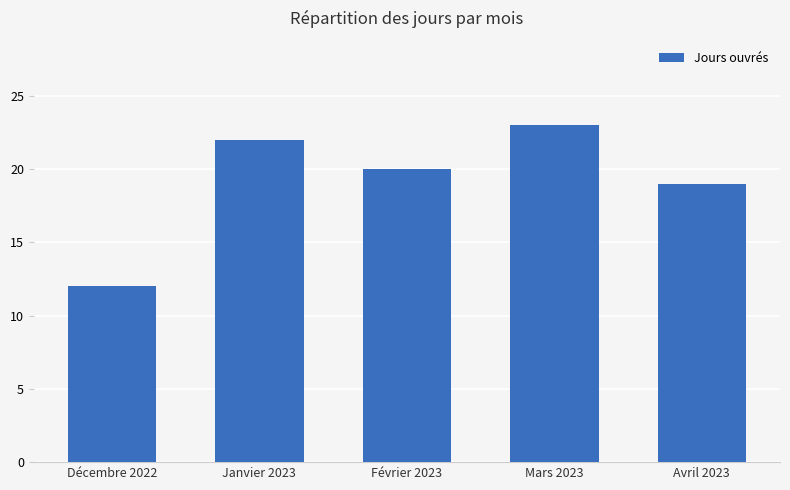

How many data points does each series have?

5